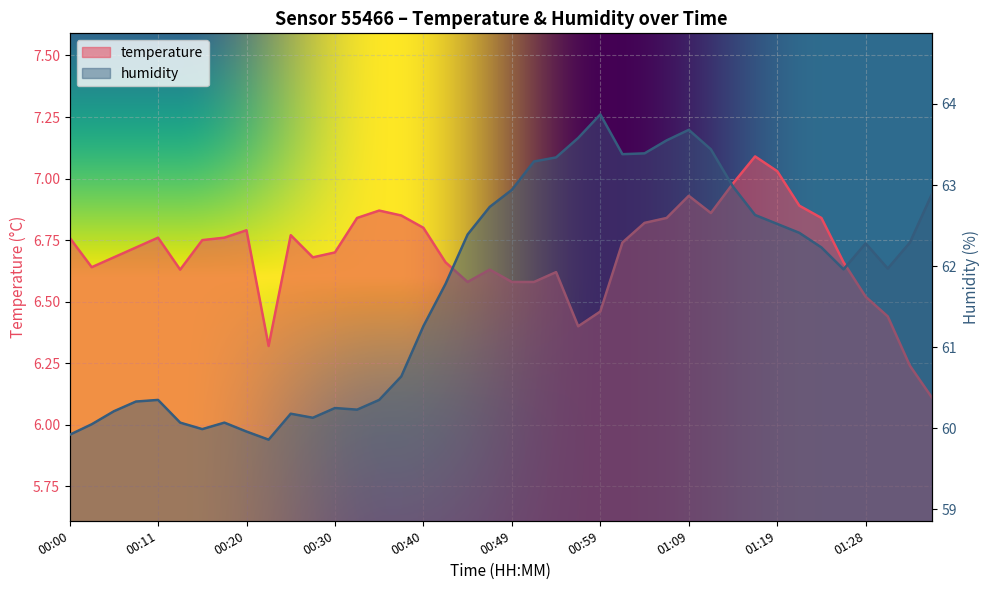

What is the difference between the highest and lowest values at 01:09?

56.8